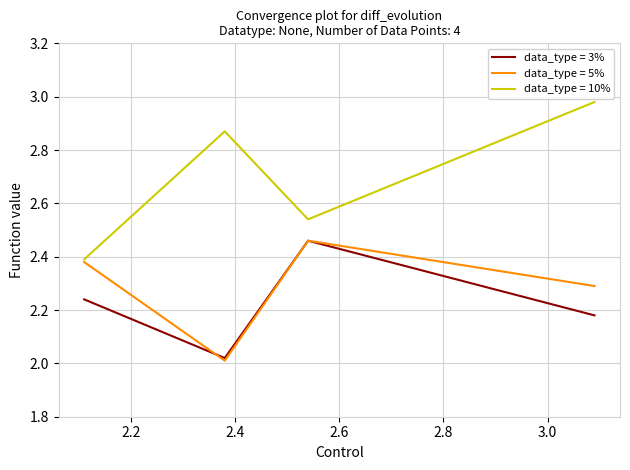

Which series has the widest spread of values?

data_type = 10%